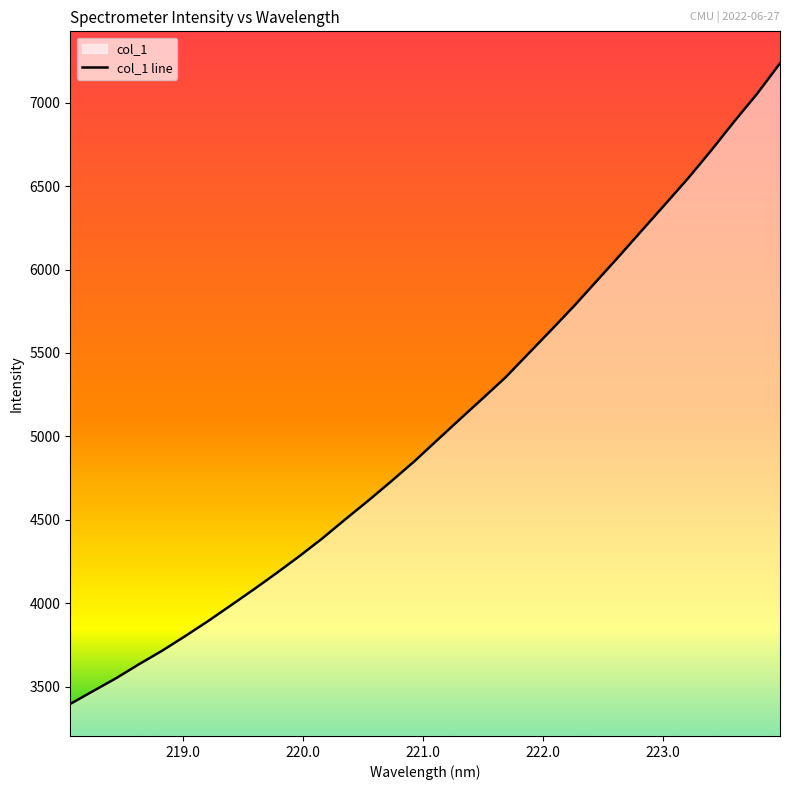

What is the average value?

5055.0